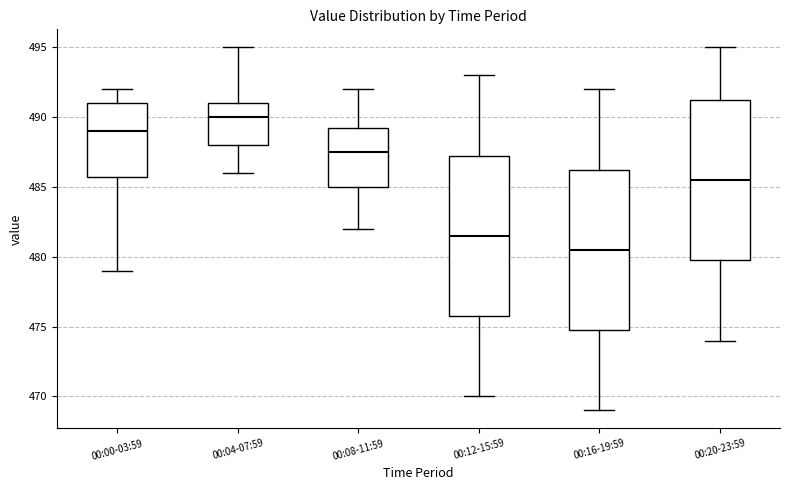

Reading left to right, read every box against the y-axis: the position of its median line, the range the box covers, and the ends of its whiskers. The values are not printed on the chart, so give them approximately, as read against the axis.

00:00-03:59: median 489.0, box 486.0 to 491.0, whiskers 479.0 to 492.0
00:04-07:59: median 490.0, box 488.0 to 491.0, whiskers 486.0 to 495.0
00:08-11:59: median 487.5, box 485.0 to 489.5, whiskers 482.0 to 492.0
00:12-15:59: median 481.5, box 476.0 to 487.5, whiskers 470.0 to 493.0
00:16-19:59: median 480.5, box 475.0 to 486.5, whiskers 469.0 to 492.0
00:20-23:59: median 485.5, box 480.0 to 491.5, whiskers 474.0 to 495.0